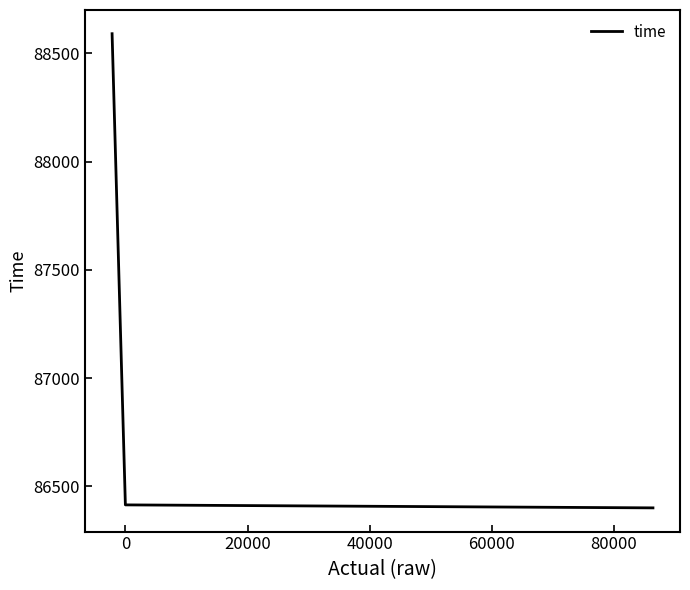

How many series are shown in this chart?

1